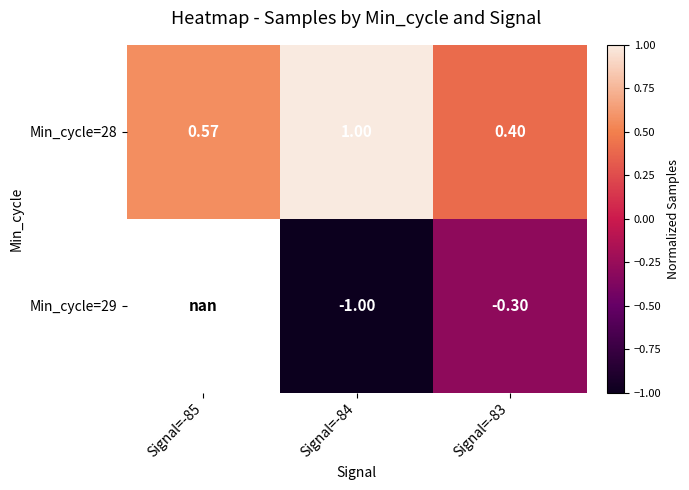

Is the value of Min_cycle=28 at Signal=-85 greater than the value of Min_cycle=29 at Signal=-84?

Yes